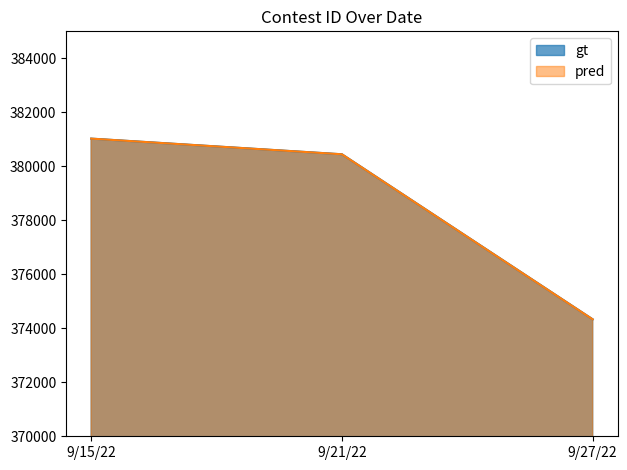

List the series in order of their peak value, lowest first.

gt, pred